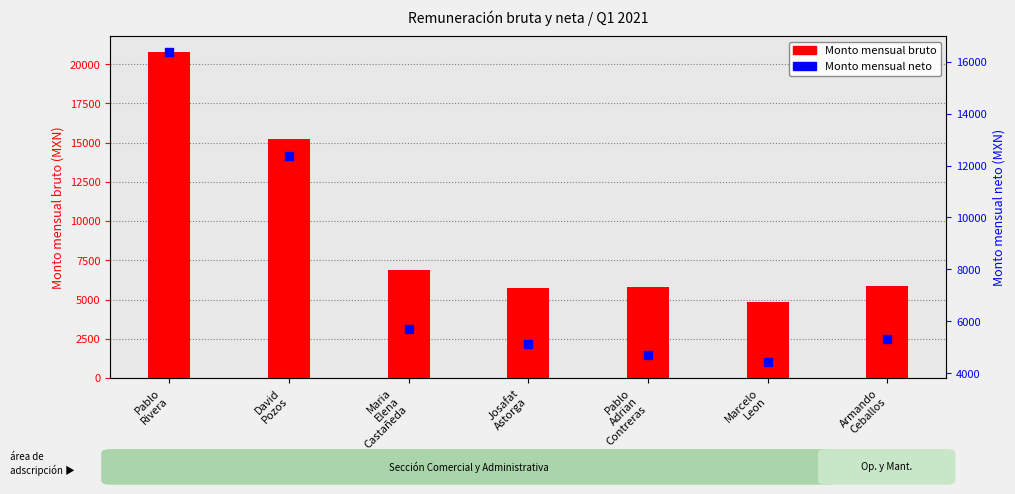

Is the value of Monto mensual neto at Pablo
Adrian
Contreras greater than the value of Monto mensual bruto at Maria
Elena
Castañeda?

No